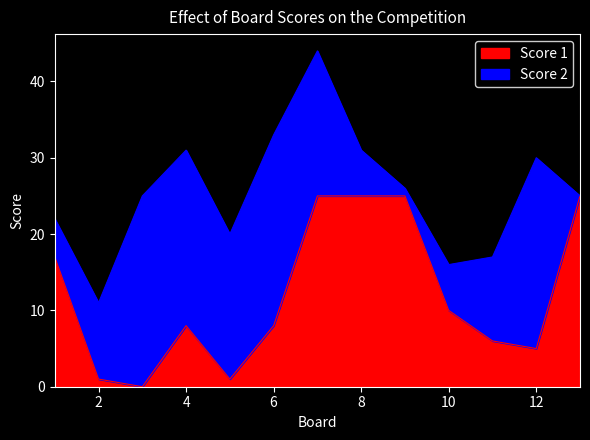

How many lines are shown in the chart?

2